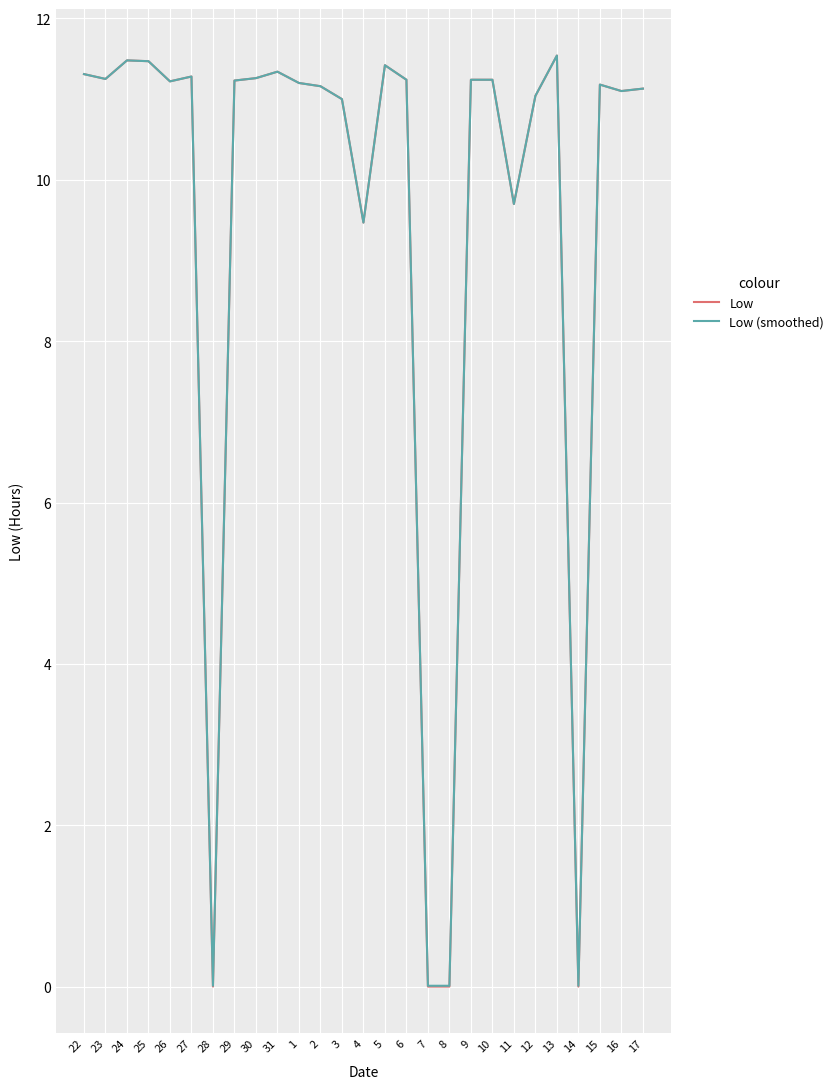

The value of Low (smoothed) at 17 is 11.1. True or false?

True